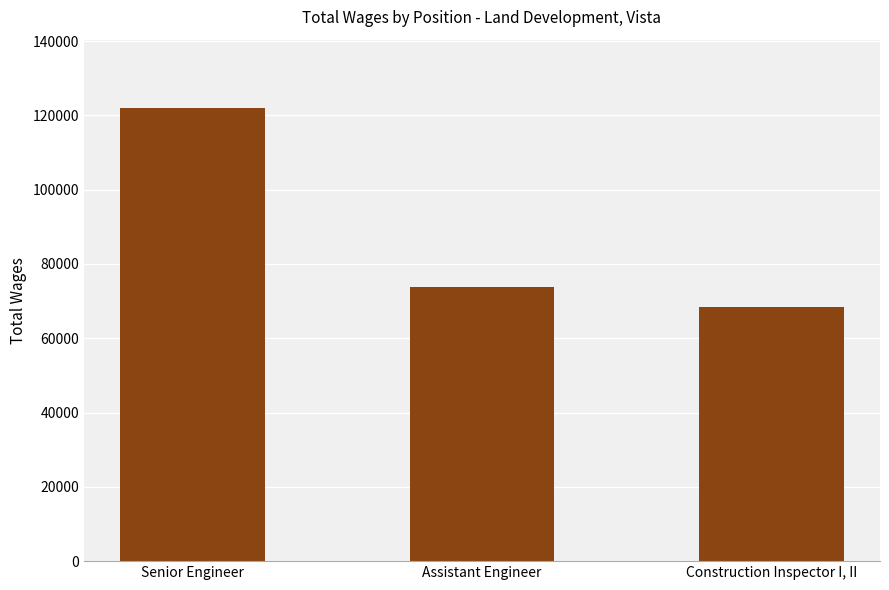

Which has a higher value, Assistant Engineer or Senior Engineer?

Senior Engineer